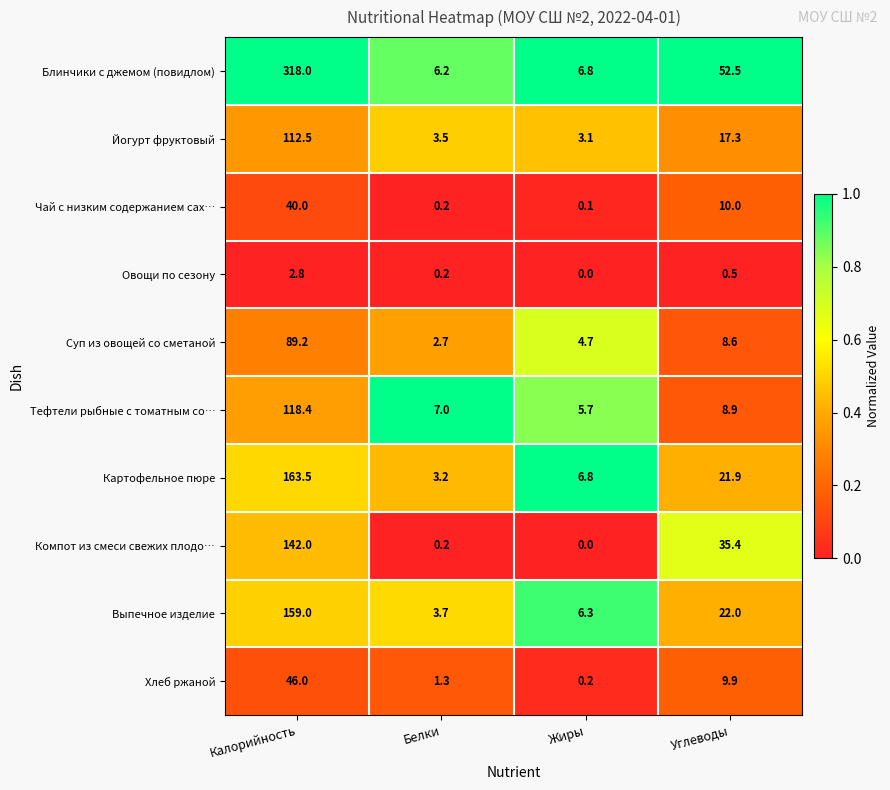

At how many categories does at least one series exceed 0?

4